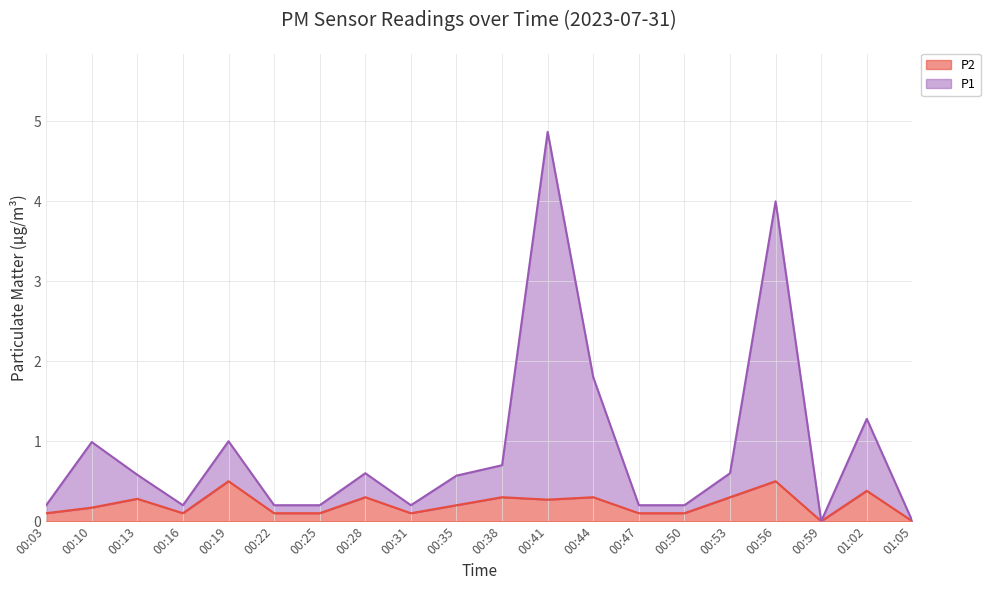

What is the difference between the highest and lowest values at 00:56?

3.5